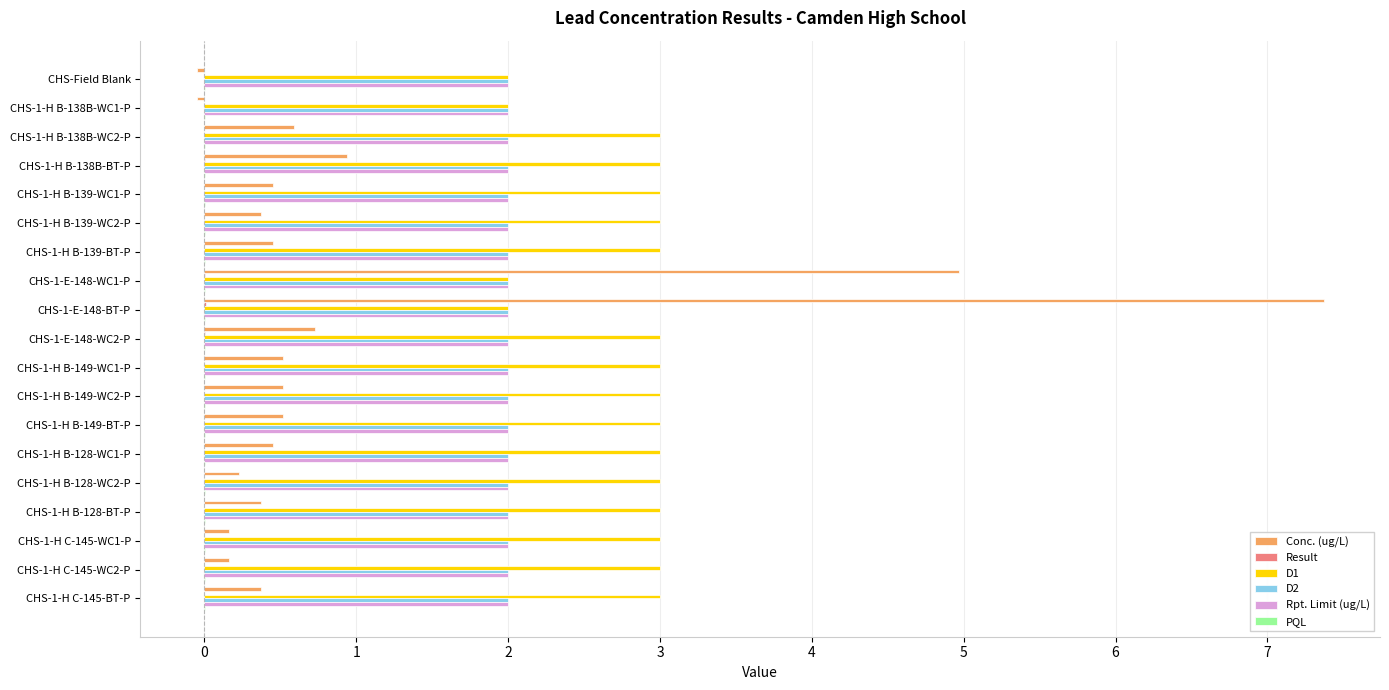

What is the maximum value for D1?

3.0